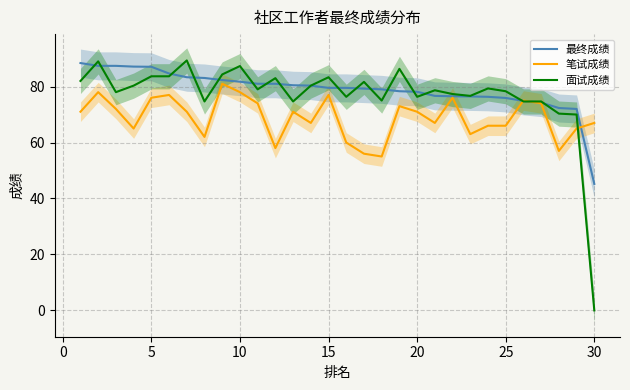

What is the lowest value of the 笔试成绩 series?

55.0